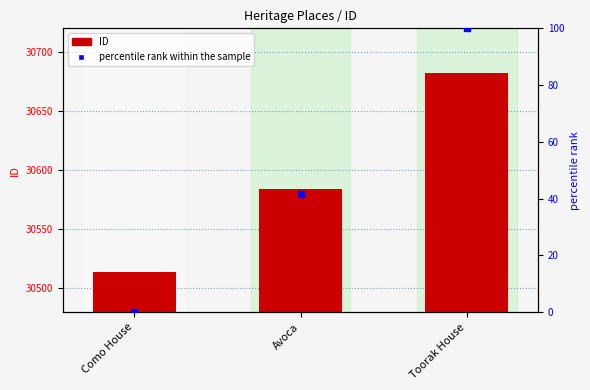

Which series reaches the minimum Y coordinate?

percentile rank within the sample